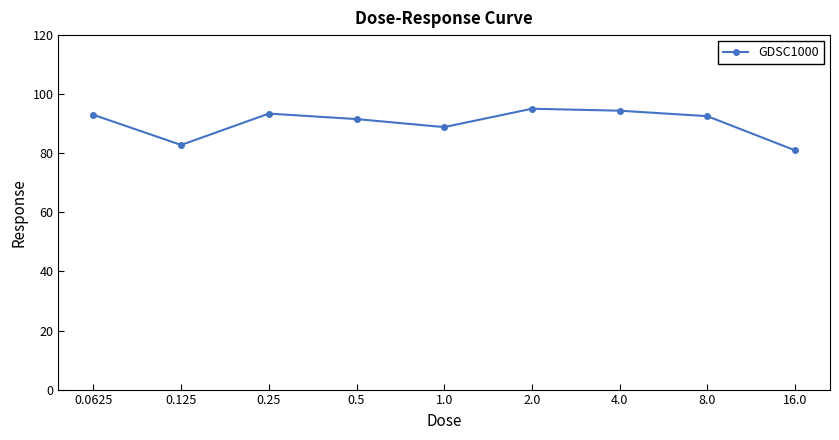

How many interior local valleys (lower than both neighbors) does the data have?

2